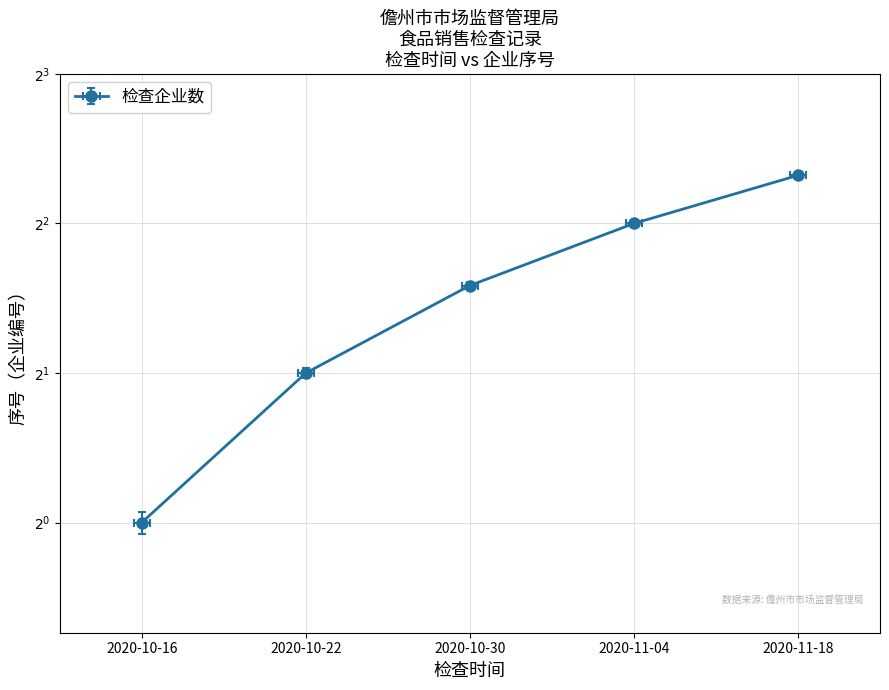

Count the values in the range 2 to 4.

3